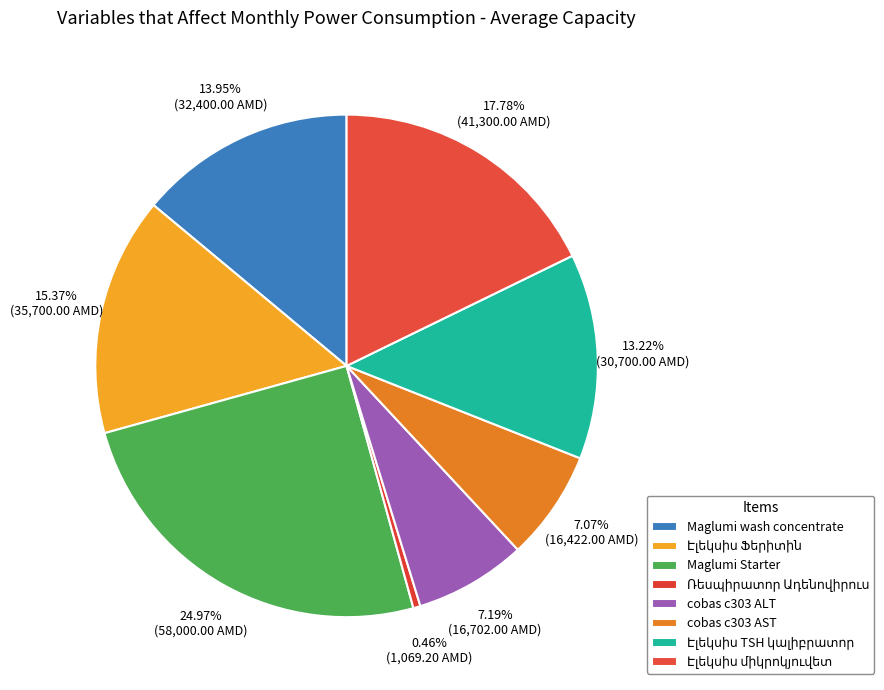

Count the number of slices in the pie.

8